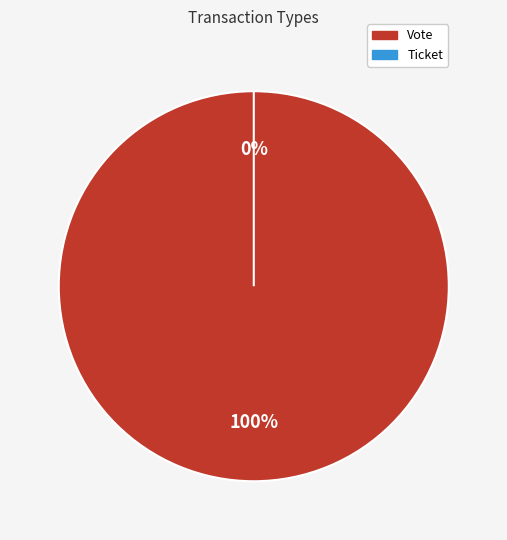

Is it true that Vote is 100% of the pie?

True